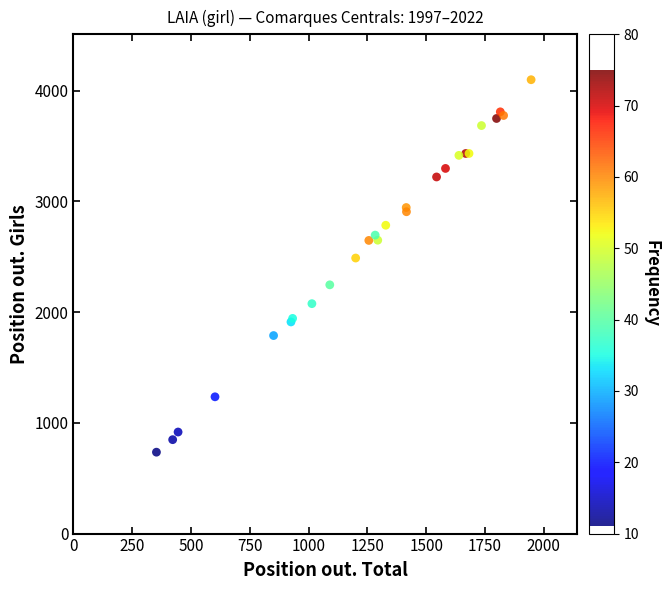

What Y value in the scatter plot is closest to 2416?

2488